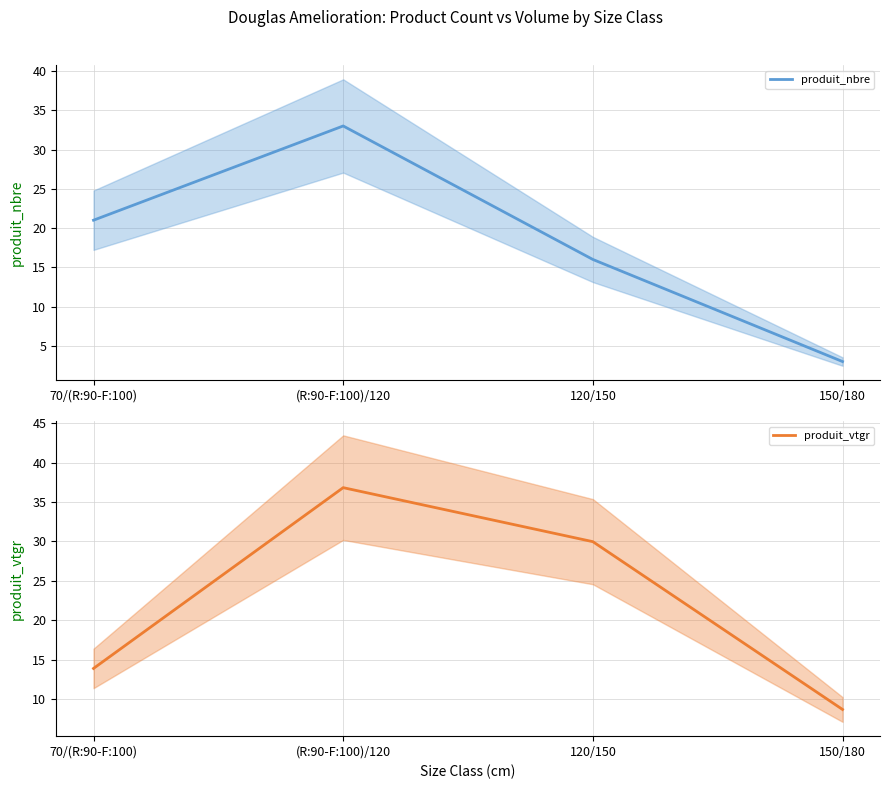

Which has a higher value, (R:90-F:100)/120 or 150/180?

(R:90-F:100)/120